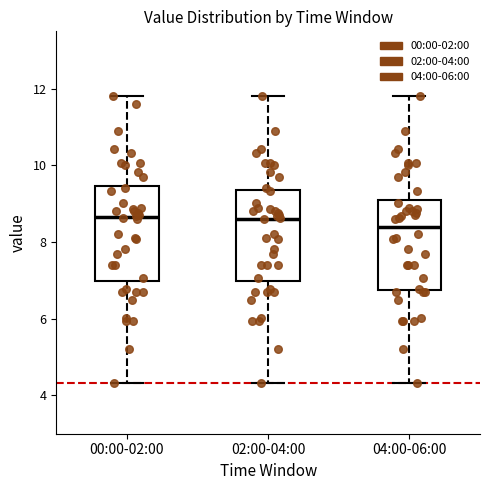

Where does the lower whisker of the box for 04:00-06:00 end on the y-axis? The values are not printed on the chart, so give them approximately, as read against the axis.

4.4